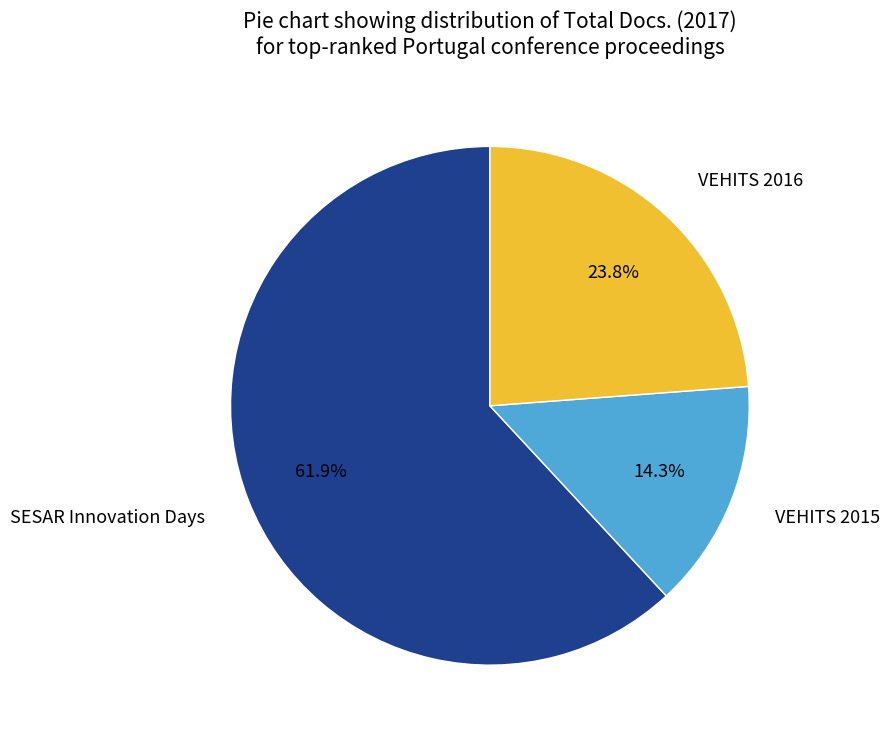

What is the smallest slice in the pie chart?

VEHITS 2015